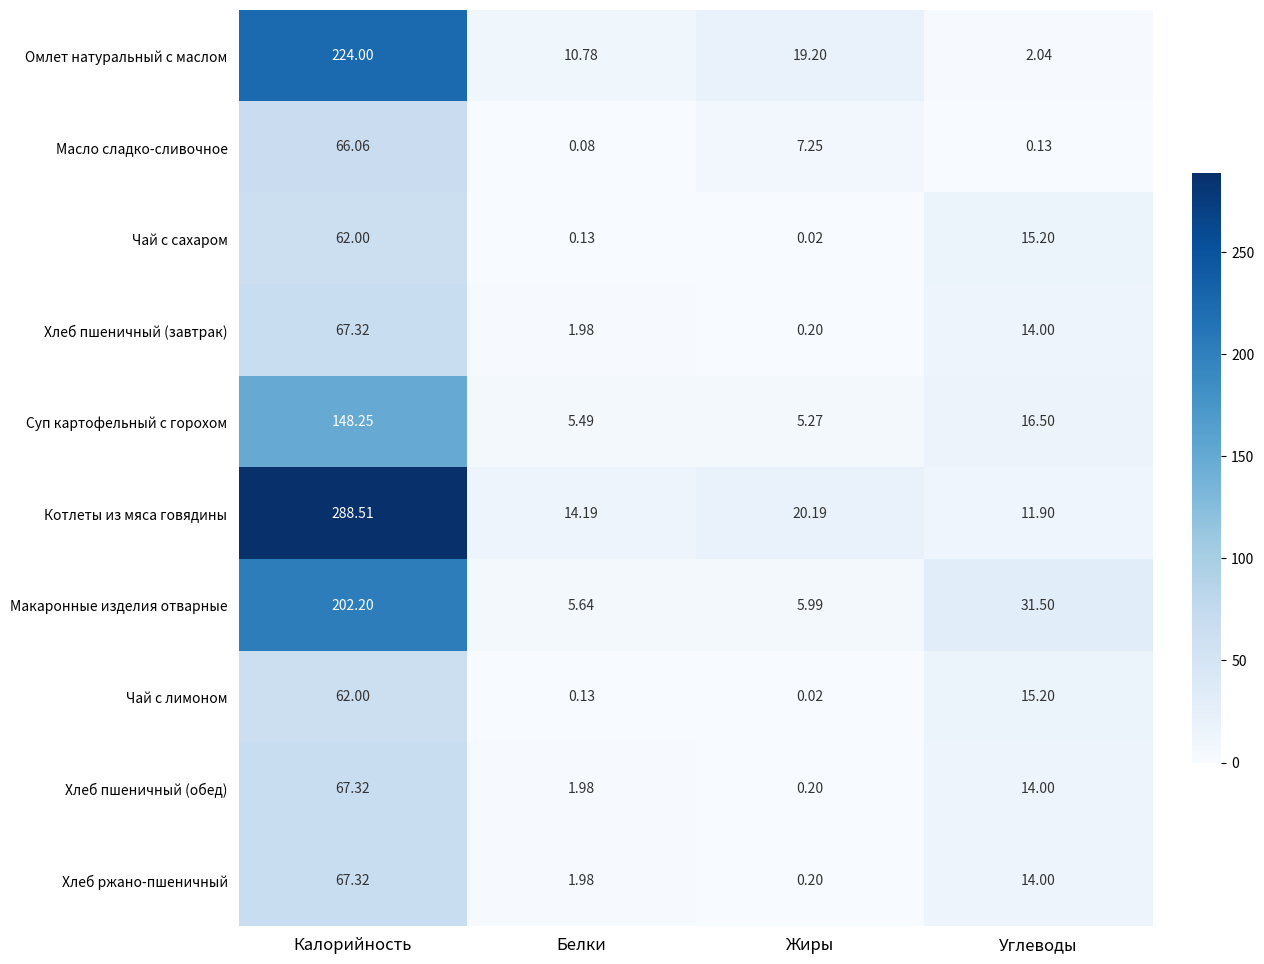

Which series has the widest spread of values?

Котлеты из мяса говядины